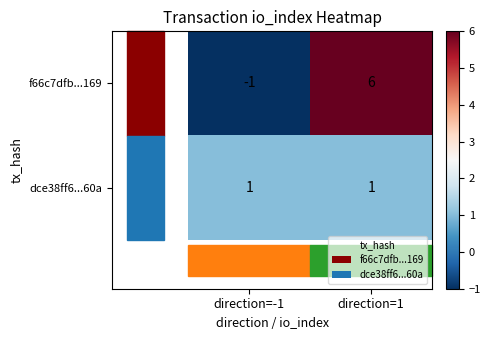

How many values in f66c7dfb...169 are below zero?

1